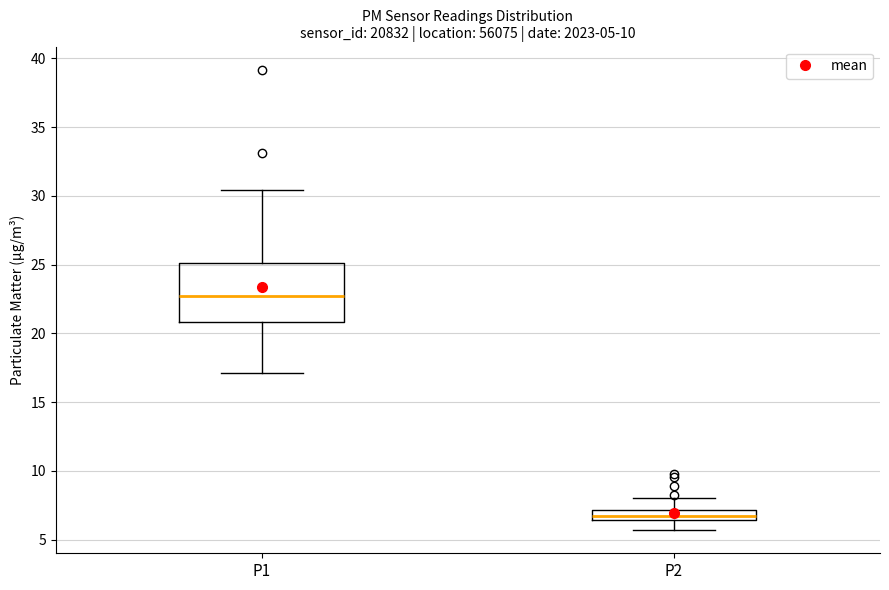

Which box has the highest median line?

P1